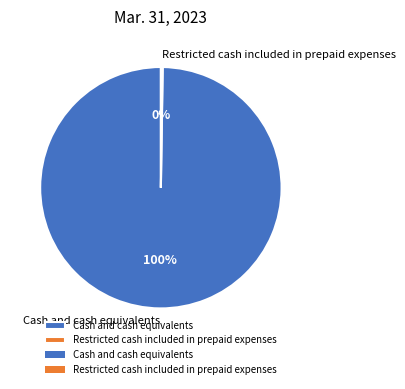

To the nearest percent, what is the average slice percentage?

50%